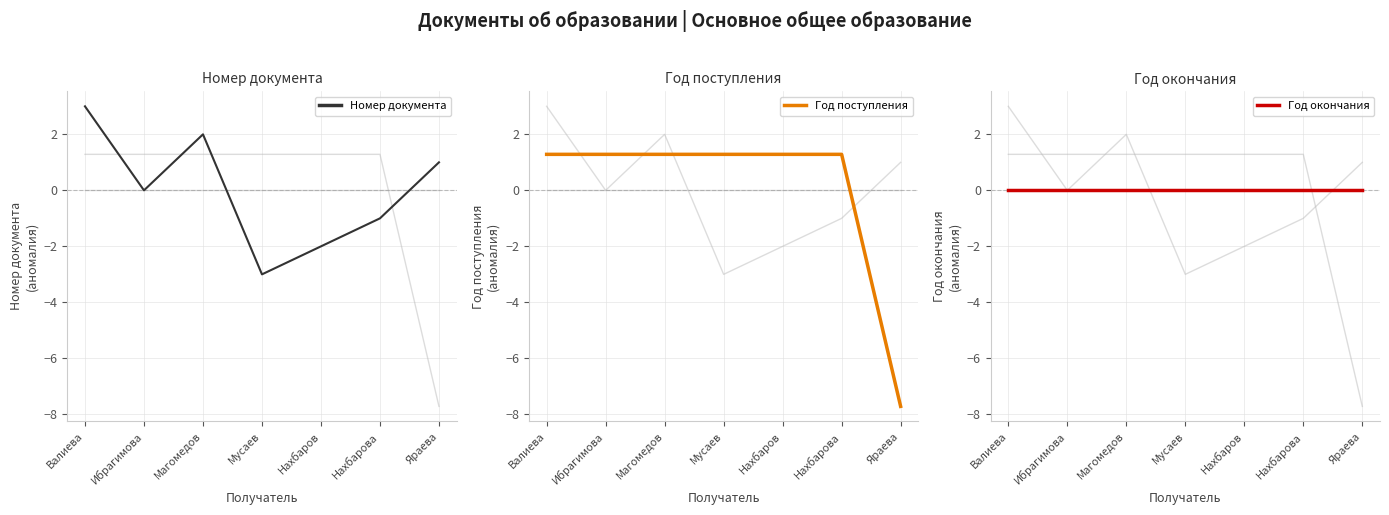

Does the chart display data point markers on the line(s)?

No